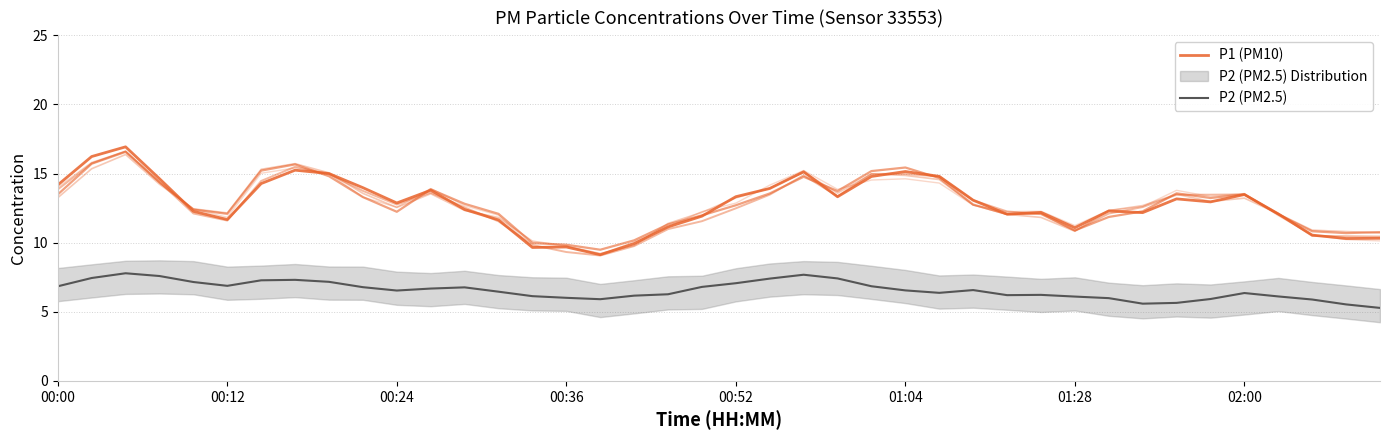

What is the difference between the second highest and second lowest values in the P2 (PM2.5) series?

2.1